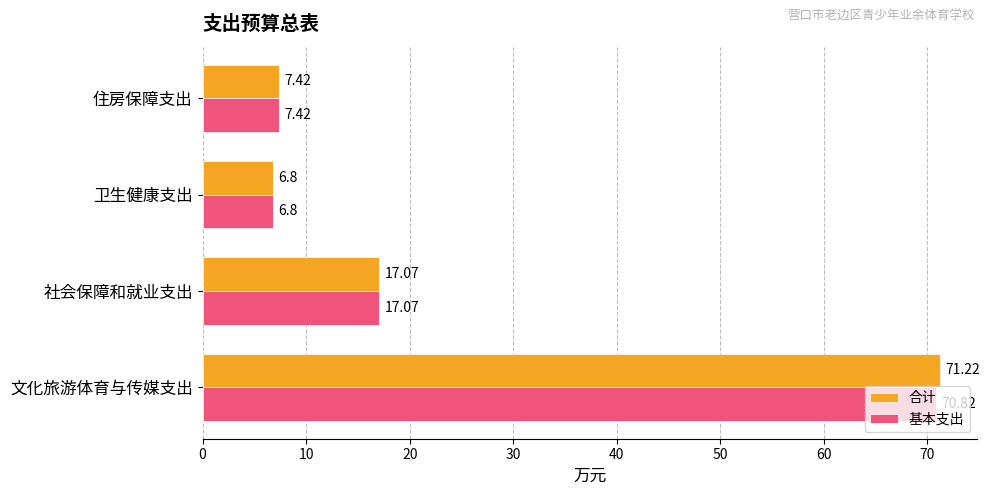

At how many categories does at least one series exceed 16?

2